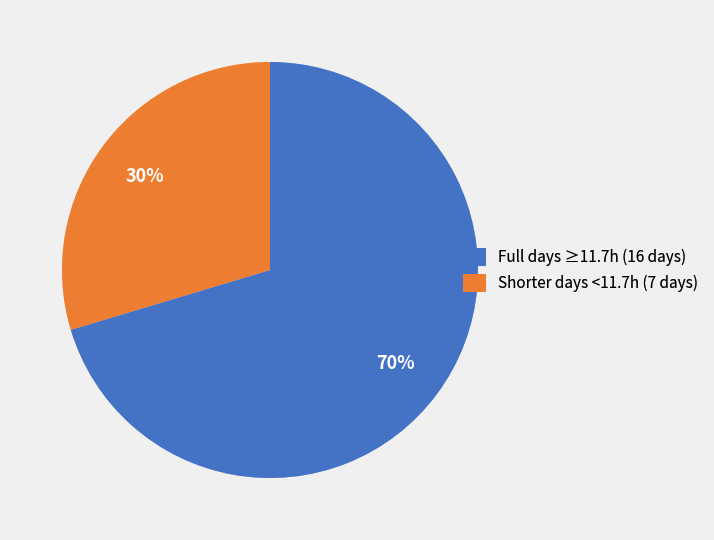

The Shorter days <11.7h (7 days) slice represents 38% of the pie. True or false?

False